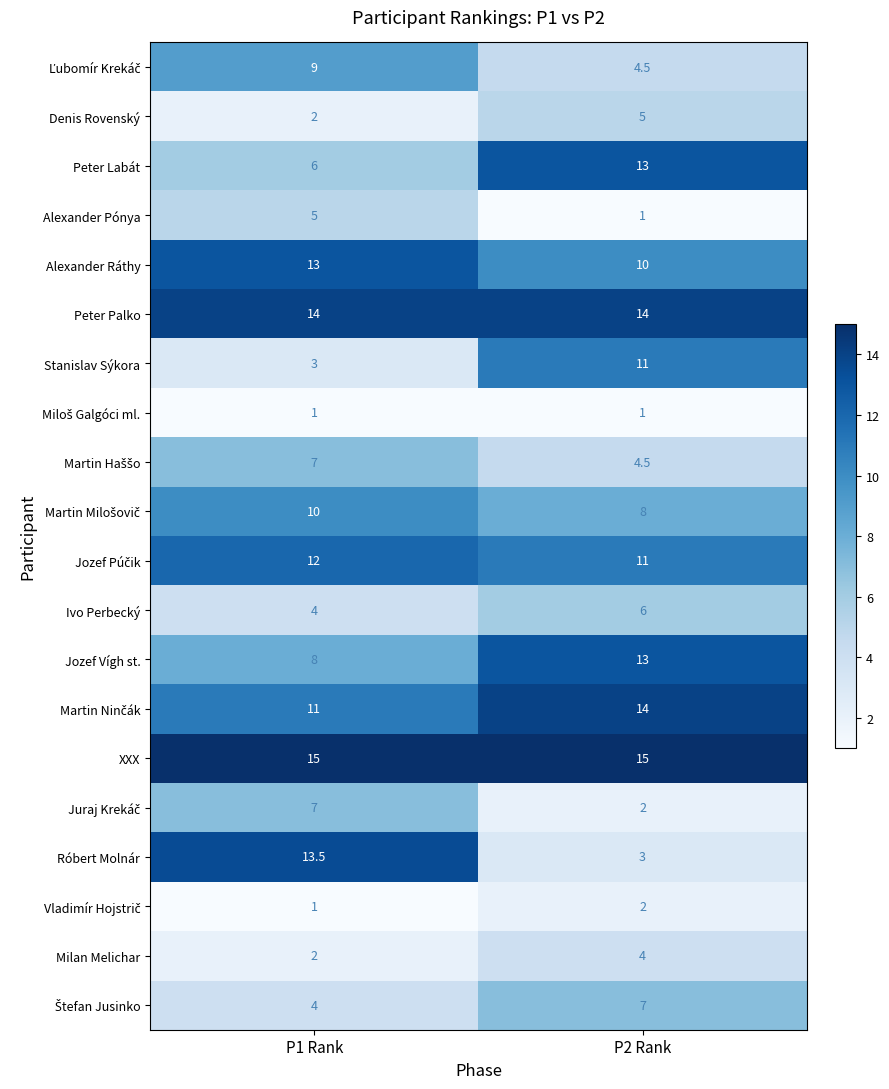

At how many categories does at least one series exceed 1?

2